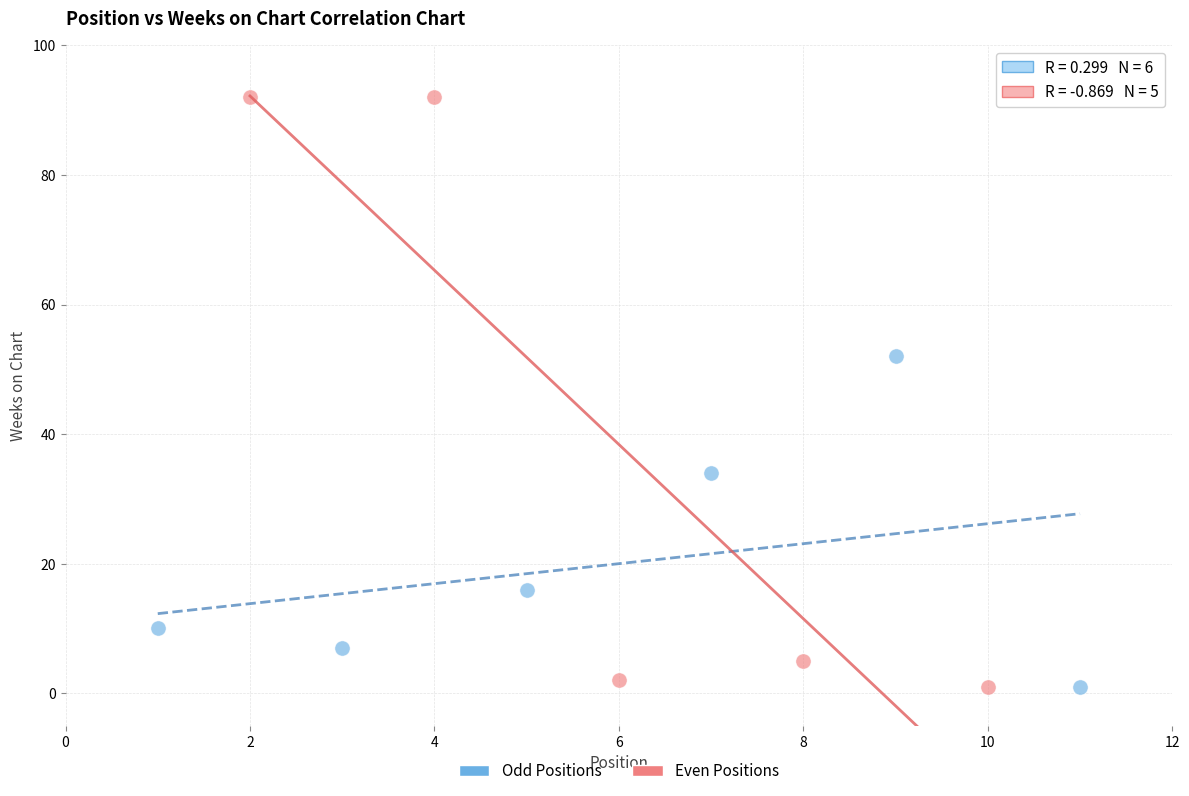

Which series has the widest spread of Y values?

Even Positions